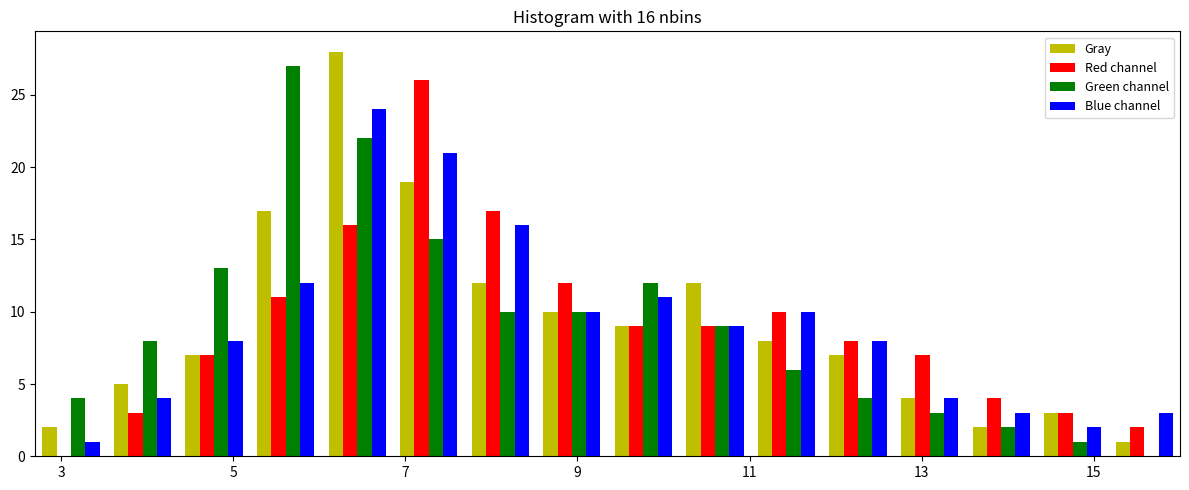

In the Red channel series, which range on the x-axis has the tallest bar?

6.8 to 7.6